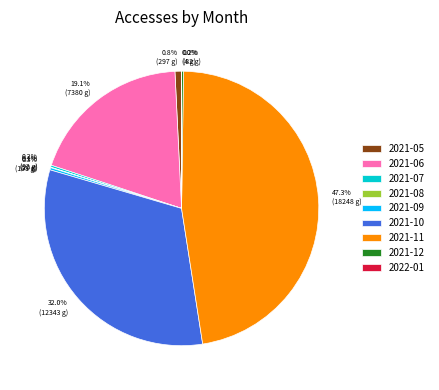

Between 2021-05 and 2021-11, which is larger?

2021-11